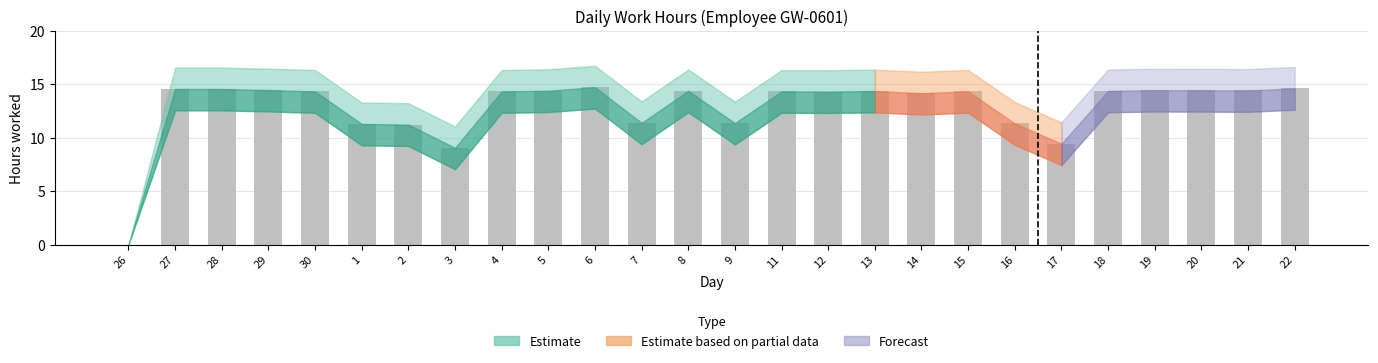

What is the maximum value shown in the chart?

14.7